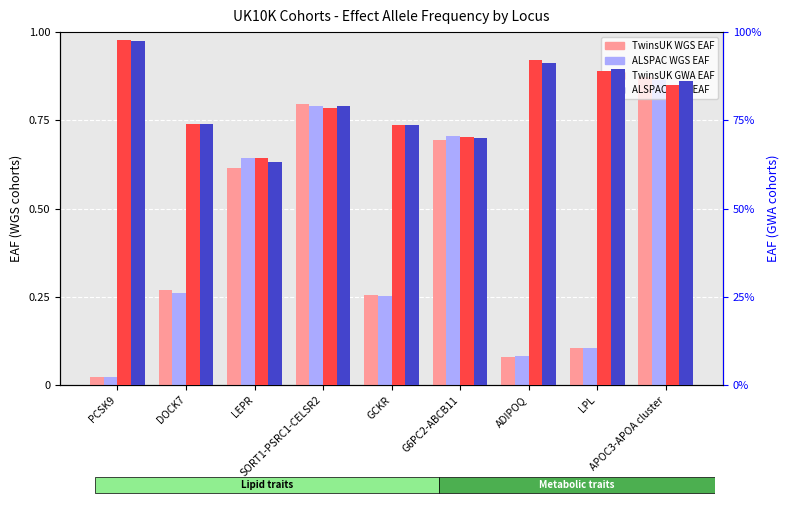

What is the difference between the maximum and second lowest values in the ALSPAC WGS EAF series?

0.8